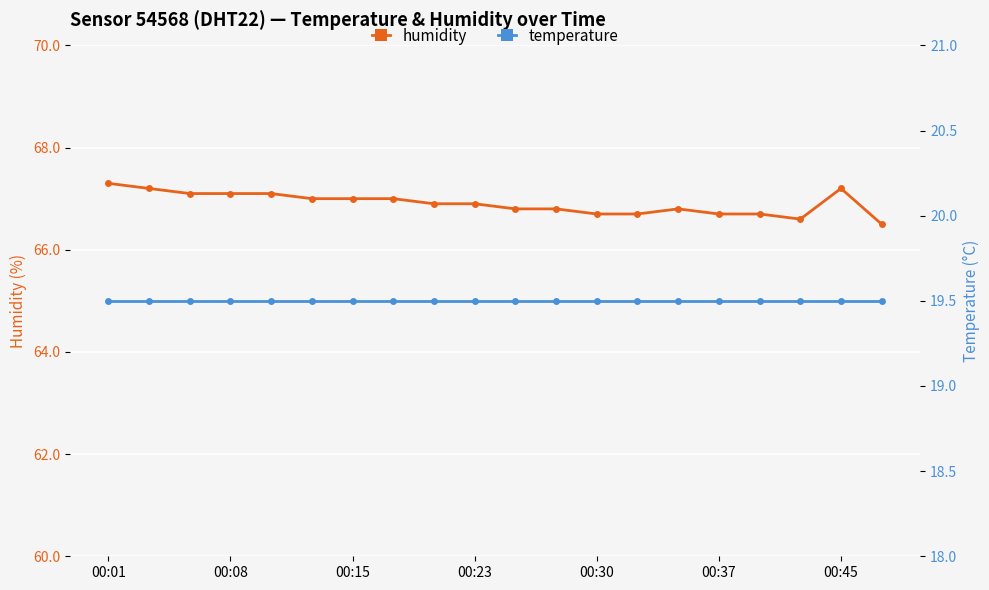

What is the sum of the temperature values at 19 and 18?

39.0